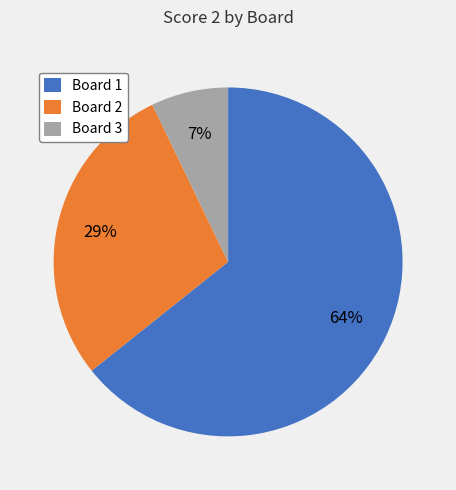

Is there a majority slice in this chart?

Yes